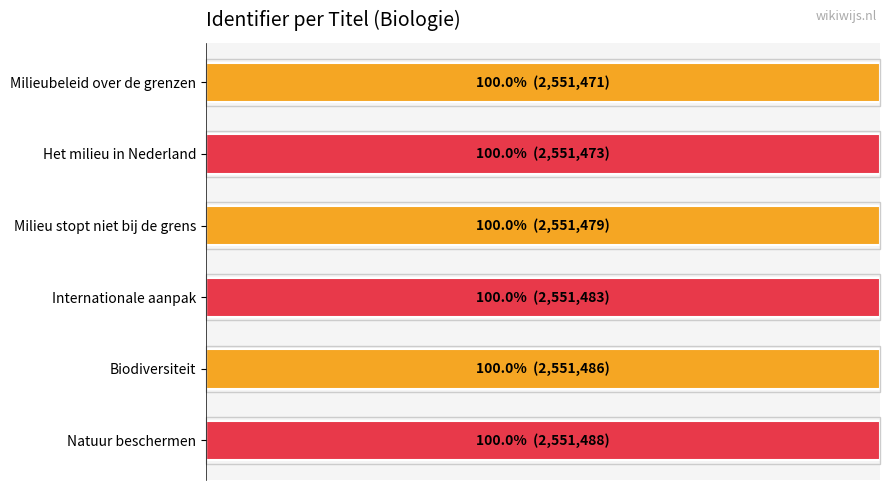

How many categories are shown in the chart?

6